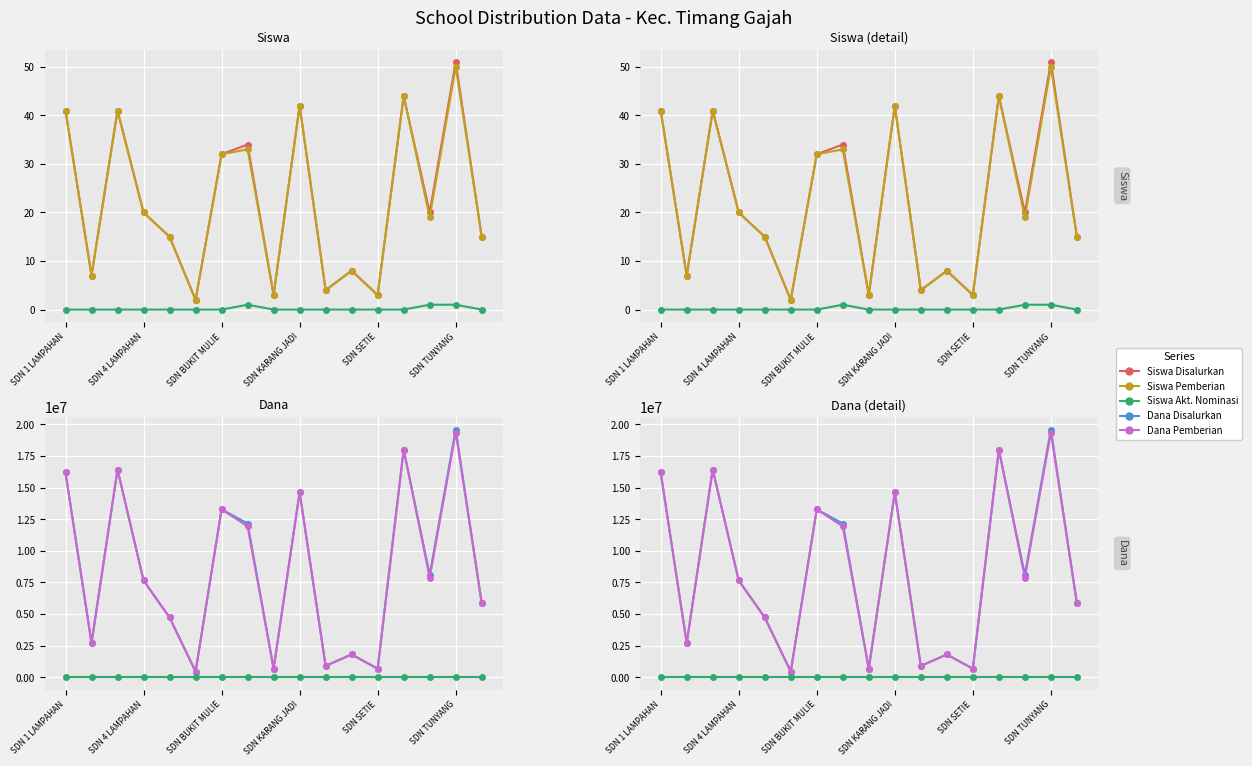

Where does the Dana Pemberian series first go above 7650000?

SDN 1 LAMPAHAN